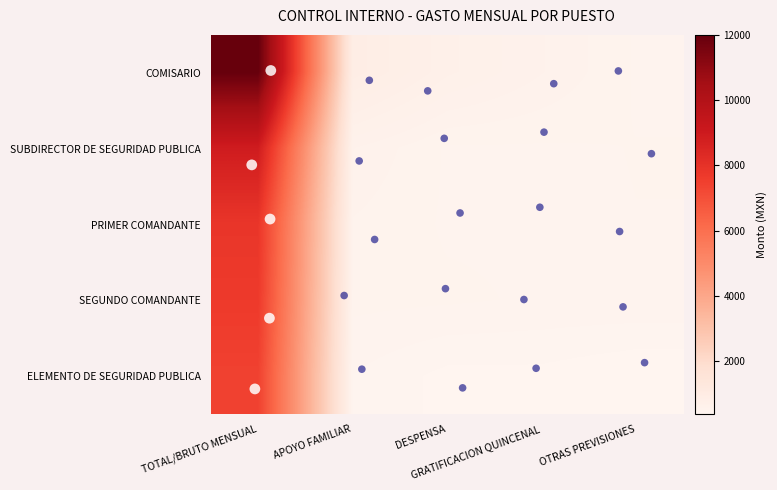

How many data points does each series have?

5